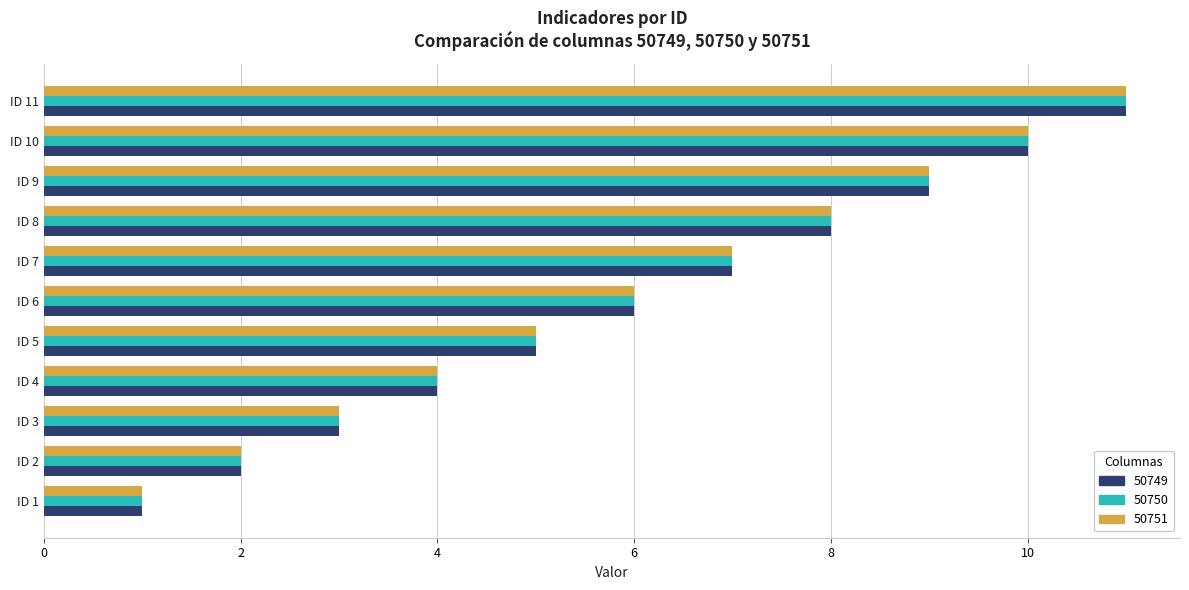

At which label is 50750 closest to 6?

ID 6